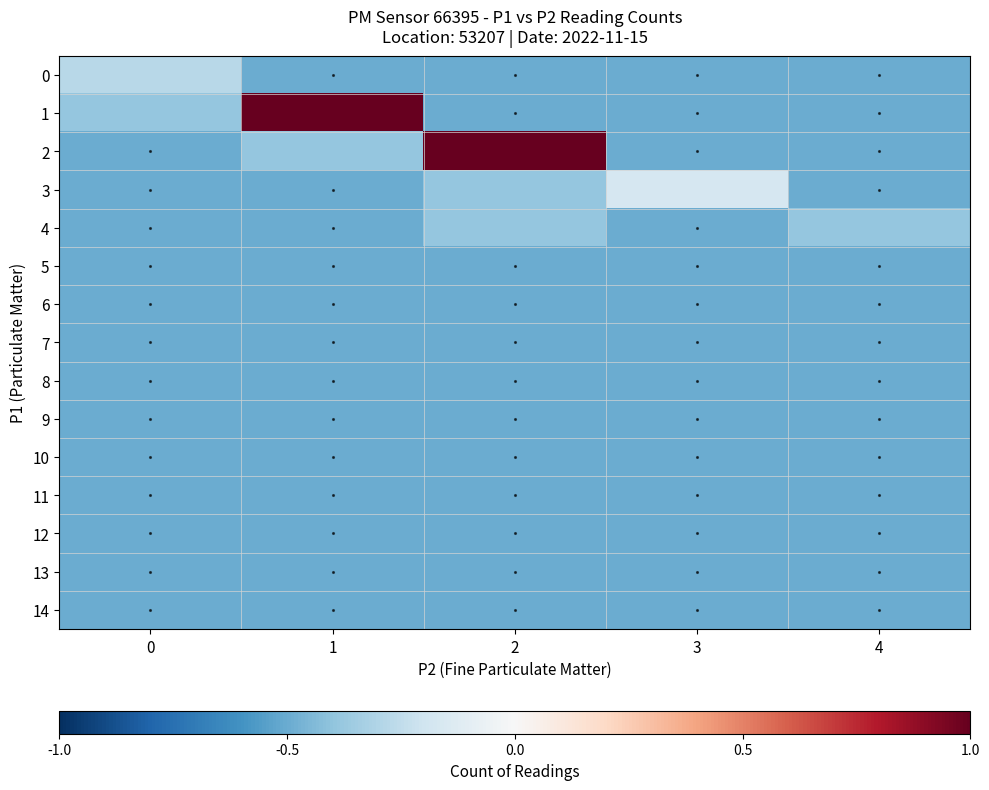

At which category is the sum across all series the highest?

1